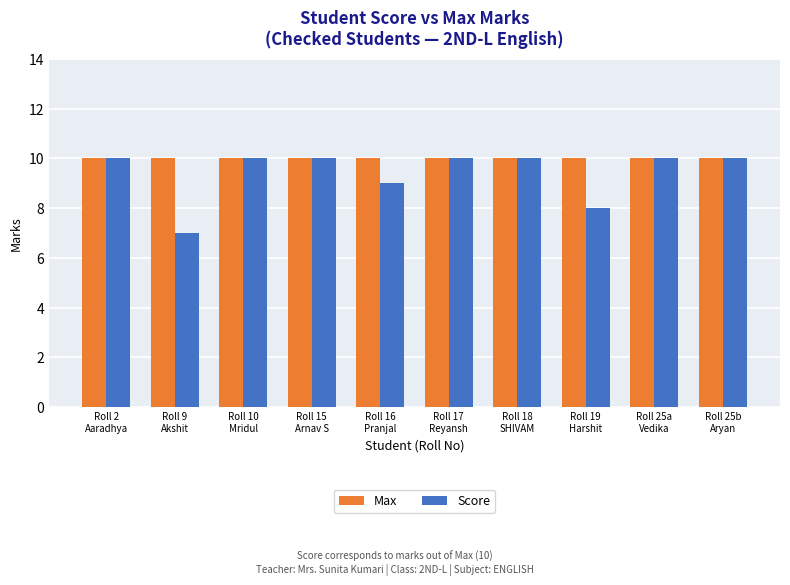

Which series has the widest spread of values?

Score